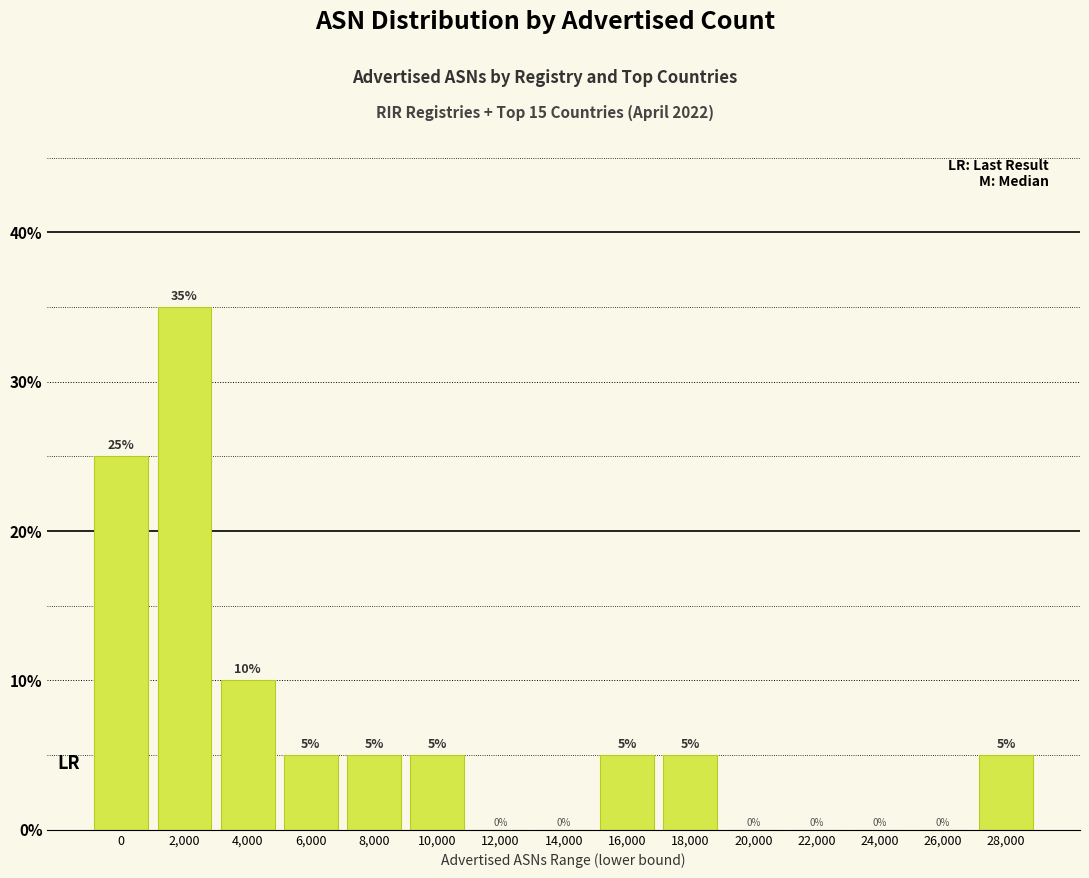

Reading left to right, transcribe all the data shown in this chart.

0=25	2,000=35	4,000=10	6,000=5	8,000=5	10,000=5	12,000=0	14,000=0	16,000=5	18,000=5	20,000=0	22,000=0	24,000=0	26,000=0	28,000=5